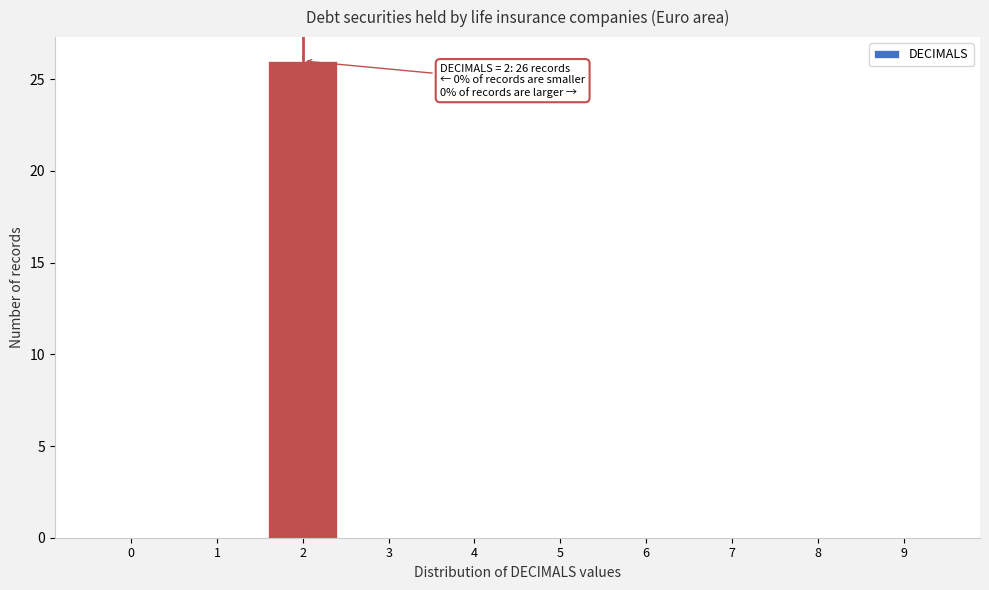

Reading left to right, transcribe all the data shown in this chart.

0=0	1=0	2=26	3=0	4=0	5=0	6=0	7=0	8=0	9=0